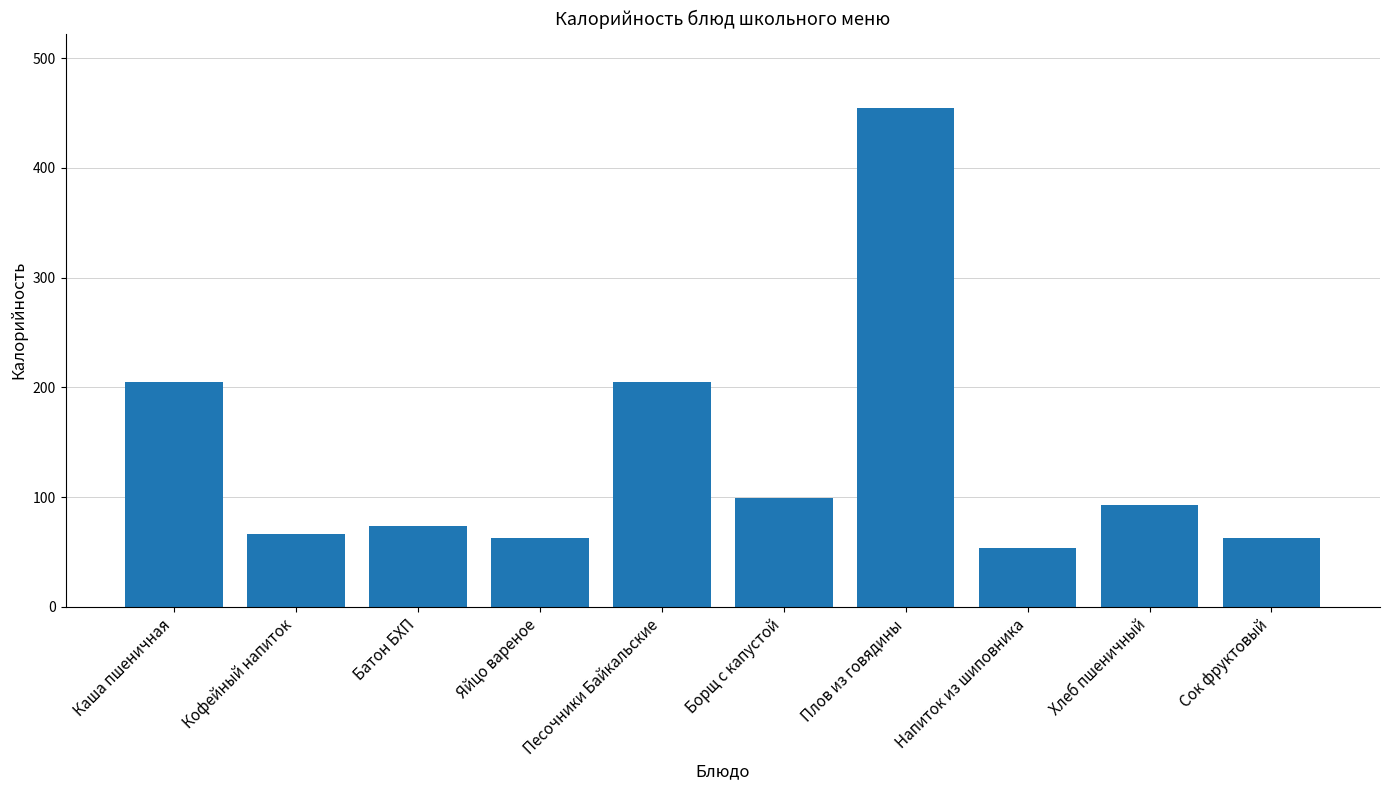

What is the approximate value at Борщ с капустой?

98.8